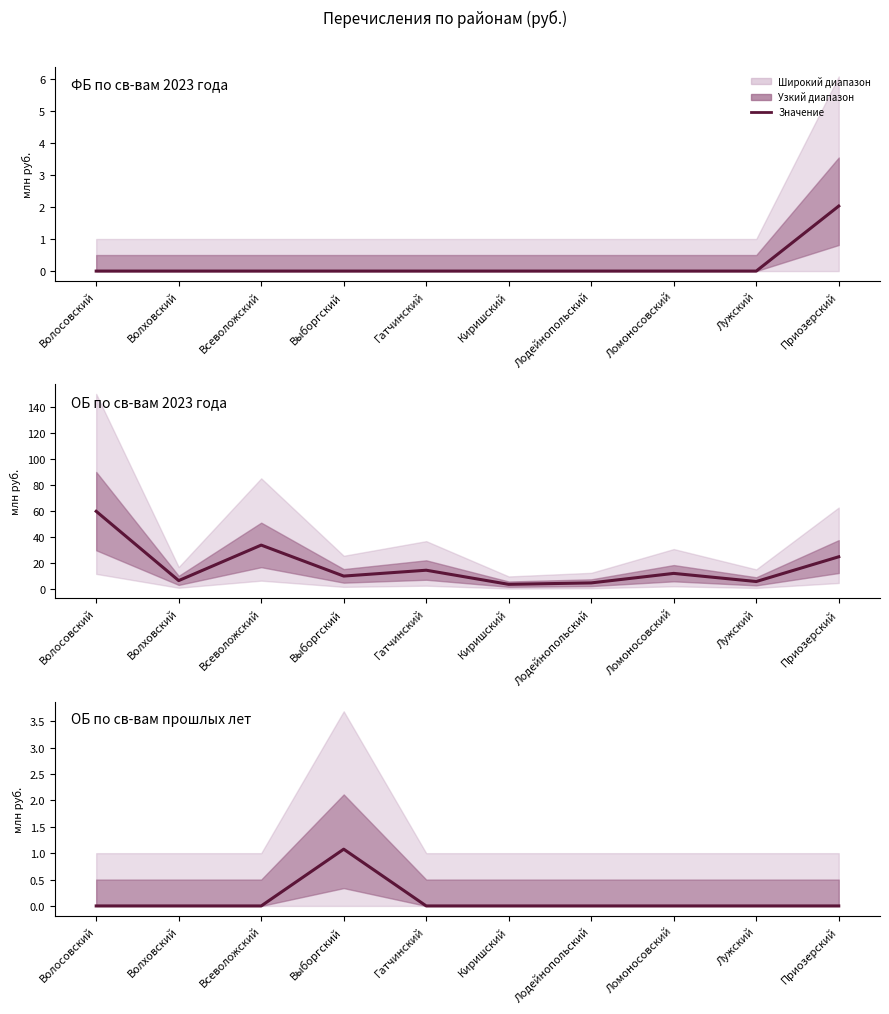

Reading right to left, extract all data points from this chart.

ФБ по св-вам 2023 года: Приозерский=2.0	Лужский=0.0	Ломоносовский=0.0	Лодейнопольский=0.0	Киришский=0.0	Гатчинский=0.0	Выборгский=0.0	Всеволожский=0.0	Волховский=0.0	Волосовский=0.0
ОБ по св-вам 2023 года: Приозерский=24.7	Лужский=5.6	Ломоносовский=11.8	Лодейнопольский=4.5	Киришский=3.4	Гатчинский=14.3	Выборгский=9.8	Всеволожский=33.7	Волховский=6.3	Волосовский=59.7
ОБ по св-вам прошлых лет: Приозерский=0.0	Лужский=0.0	Ломоносовский=0.0	Лодейнопольский=0.0	Киришский=0.0	Гатчинский=0.0	Выборгский=1.1	Всеволожский=0.0	Волховский=0.0	Волосовский=0.0